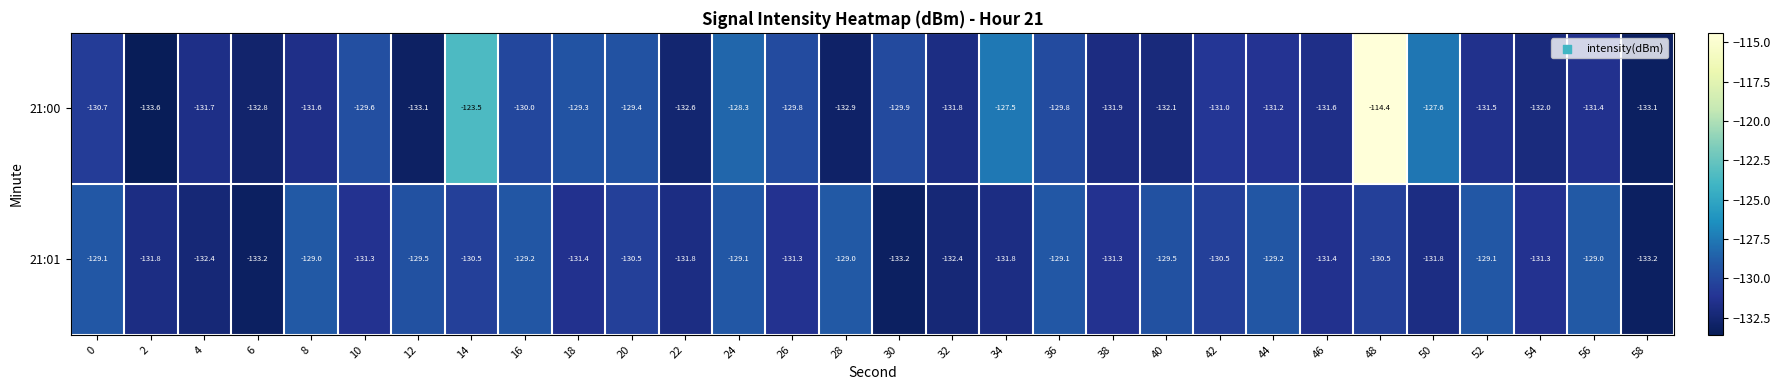

List the series in order of their peak value, lowest first.

21:01, 21:00